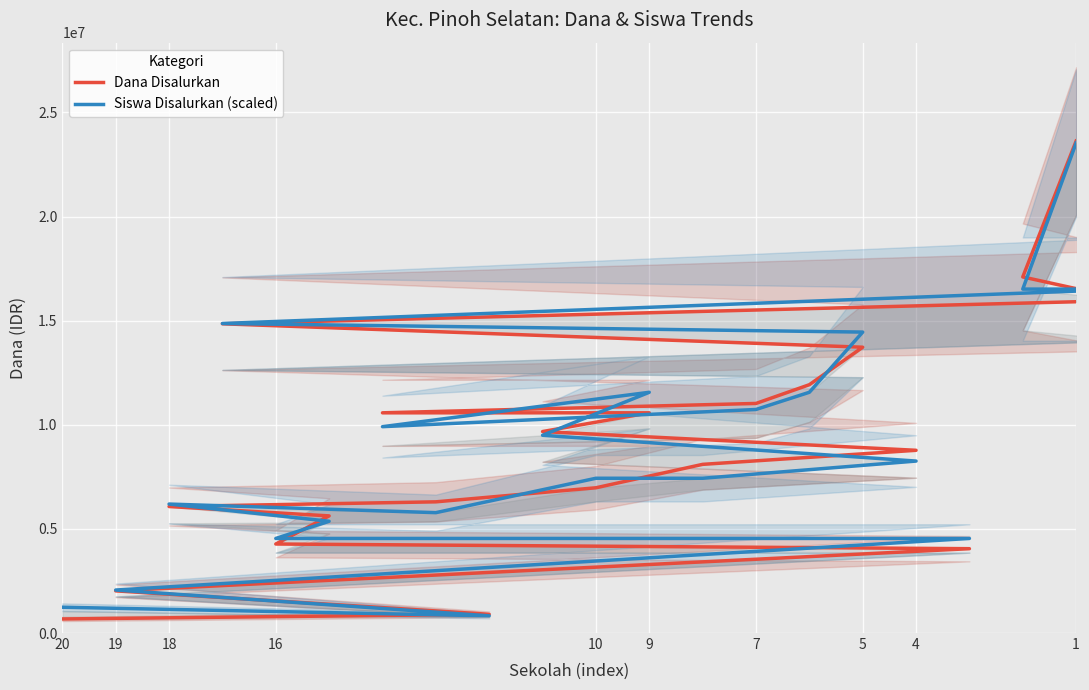

True or false: Dana Disalurkan has more than 1 points higher than both neighbors.

False